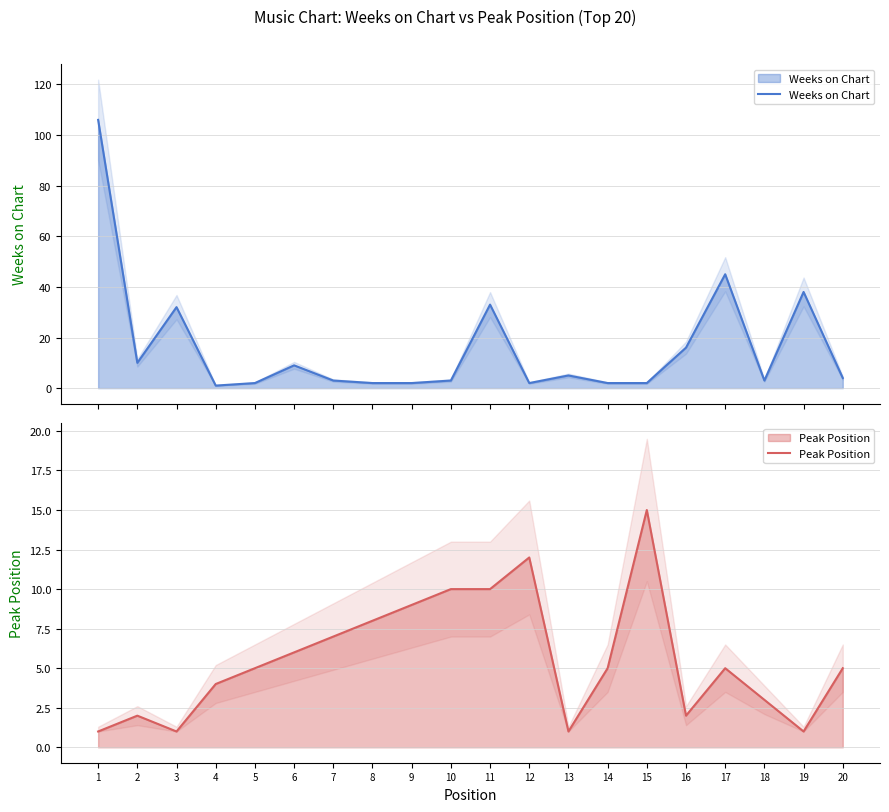

At which category does Peak Position reach its first local peak?

2